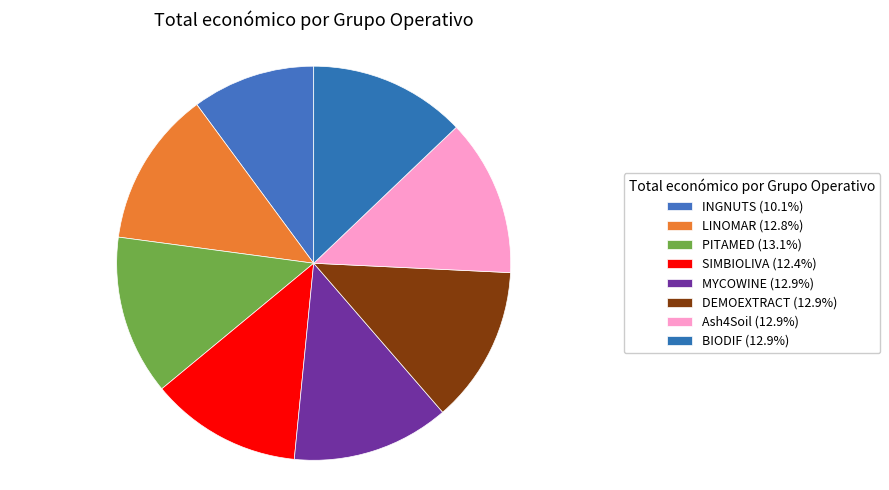

How many slices are in this pie chart?

8